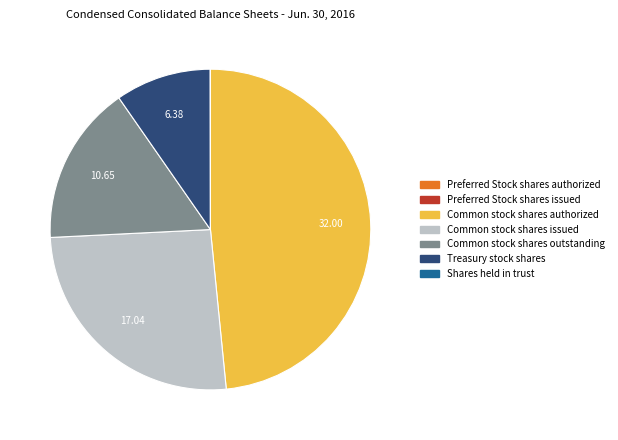

Is there any slice that represents more than half of the pie?

No